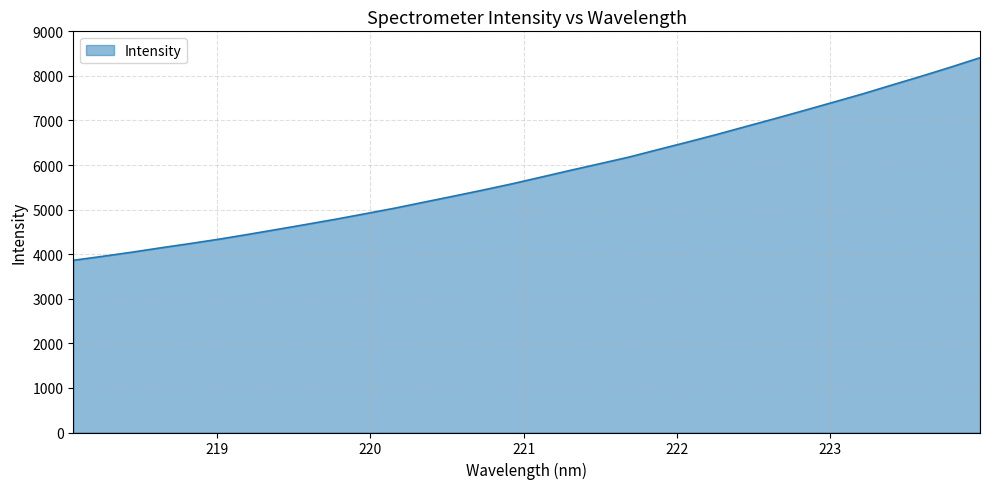

What is the difference between the maximum and minimum values?

4544.8